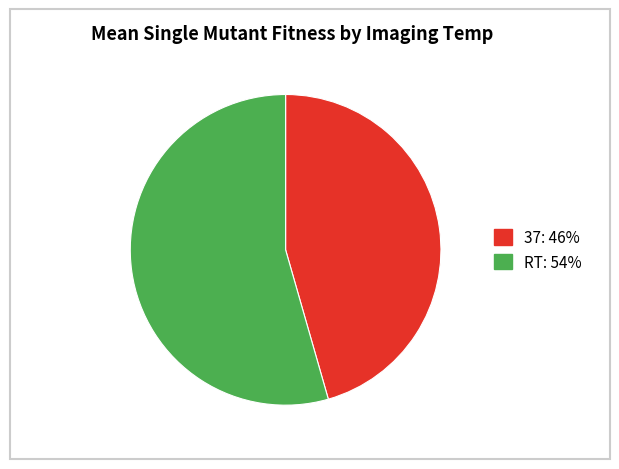

Is it true that 37 is 46% of the pie?

True